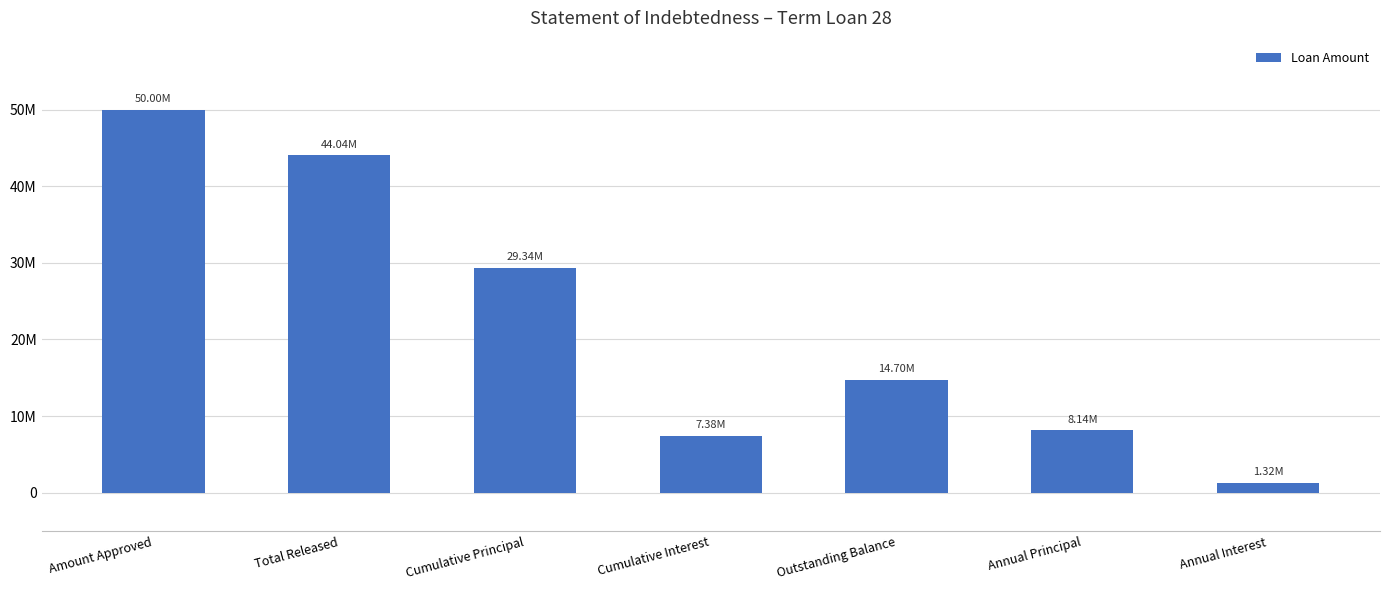

Does the chart contain any negative values?

No